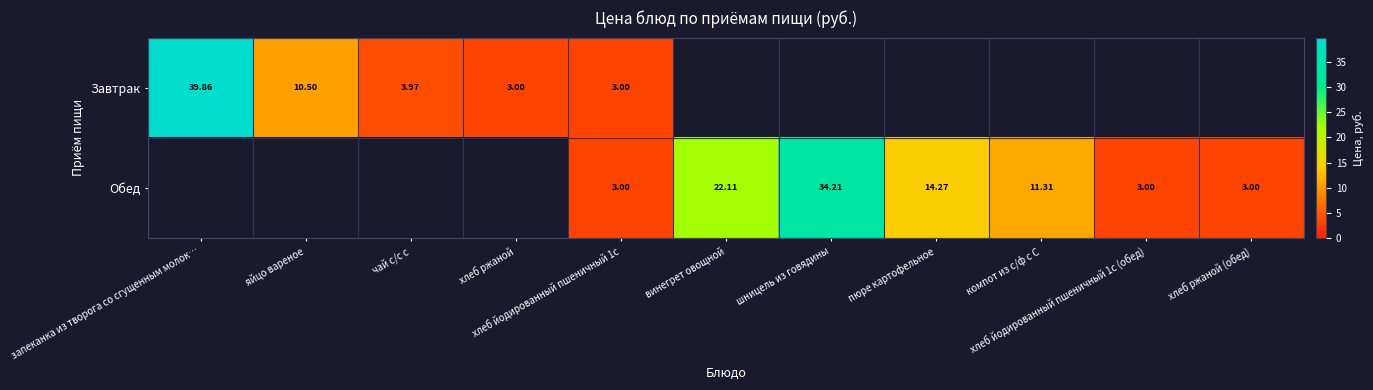

The value of Обед at запеканка из творога со сгущенным молок… is 18.6. True or false?

False